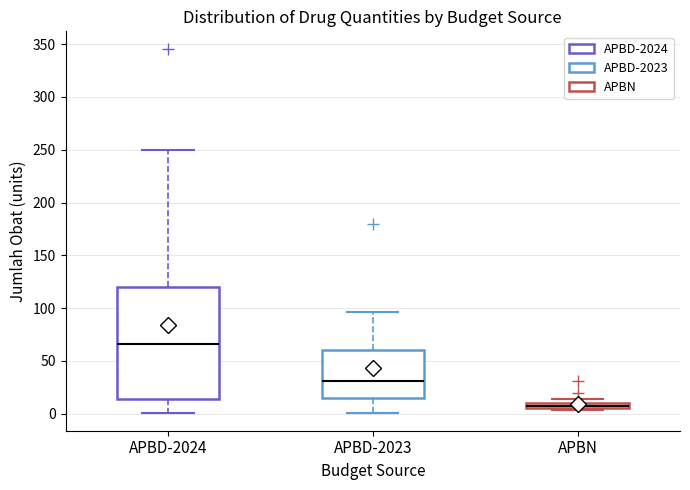

Which box's median line is the lowest?

APBN